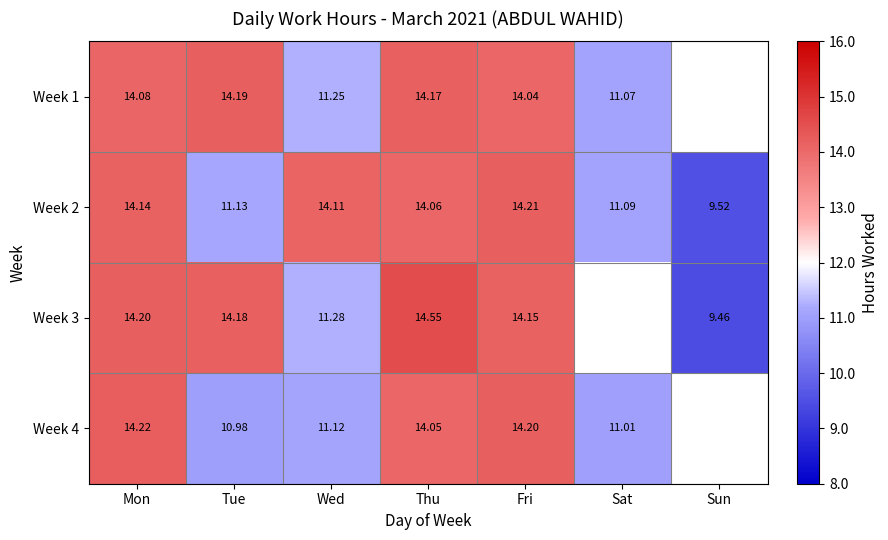

What is the average value of the Week 2 series?

12.6